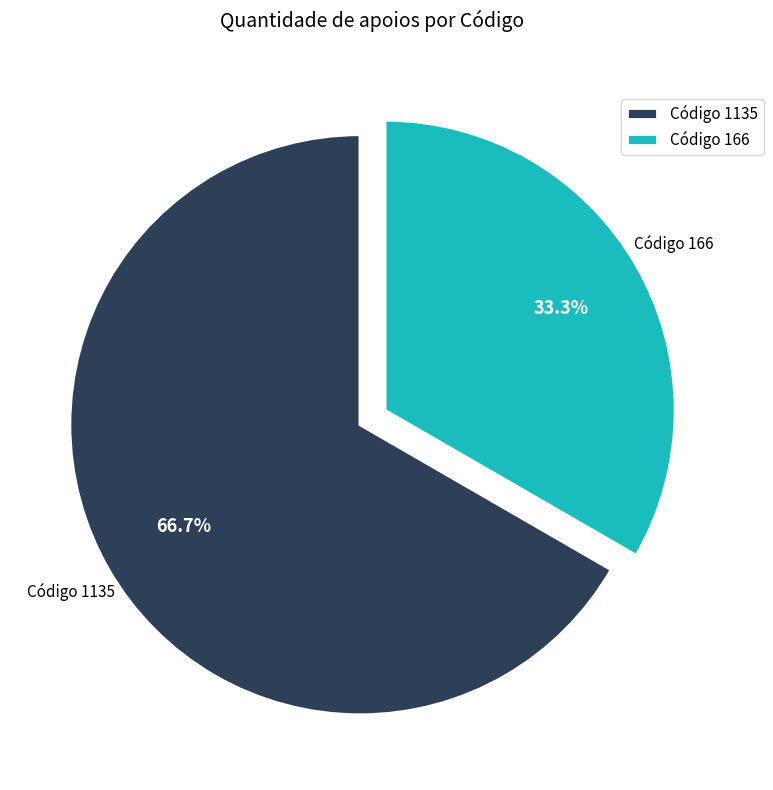

Is there any slice that represents more than half of the pie?

Yes